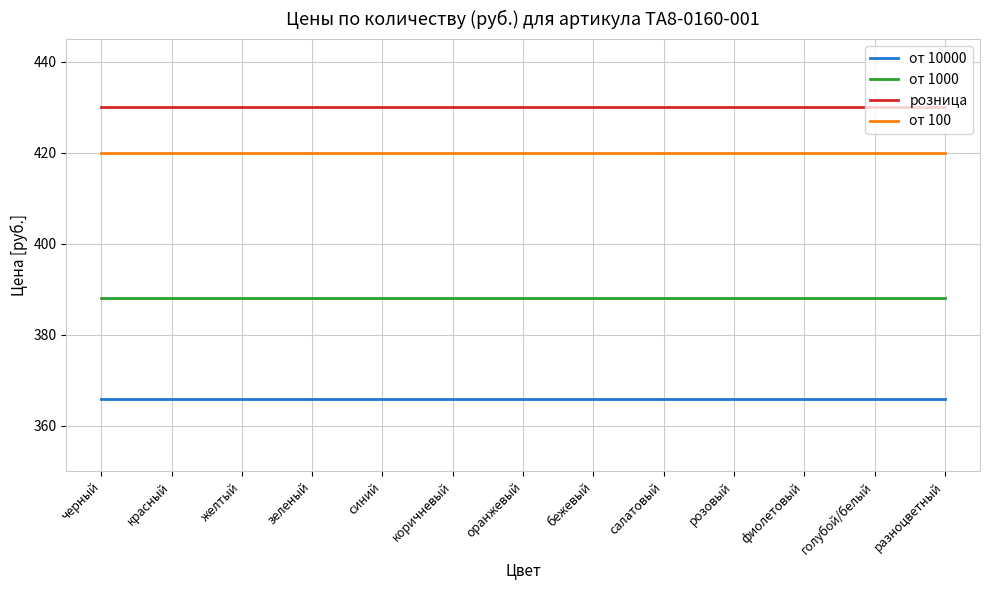

Rank the series by their maximum value, from lowest to highest.

от 10000, от 1000, от 100, розница